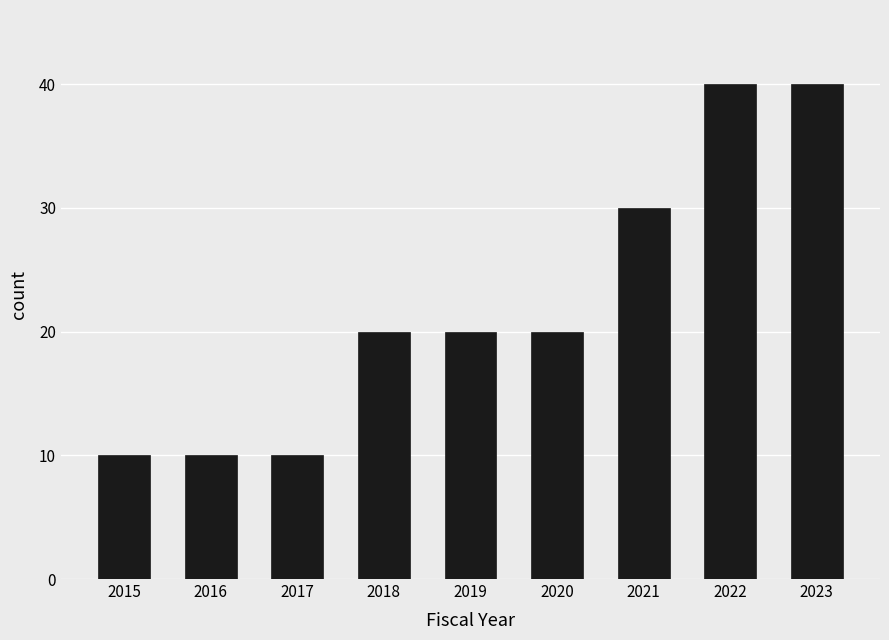

Reading left to right, transcribe all the data shown in this chart.

2015=10	2016=10	2017=10	2018=20	2019=20	2020=20	2021=30	2022=40	2023=40